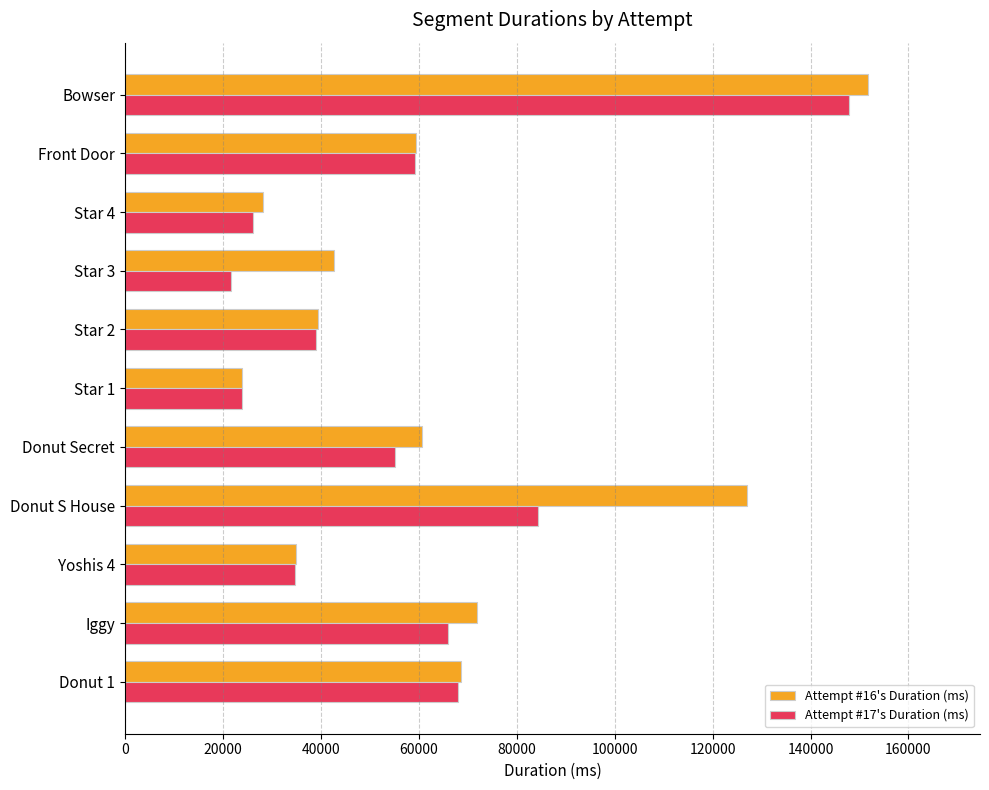

At which label is Attempt #16's Duration (ms) closest to 87821?

Iggy